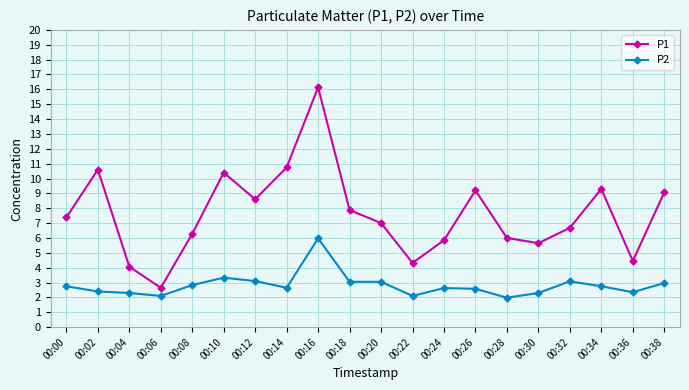

Is the value of P1 at 00:12 greater than the value of P2 at 00:26?

Yes